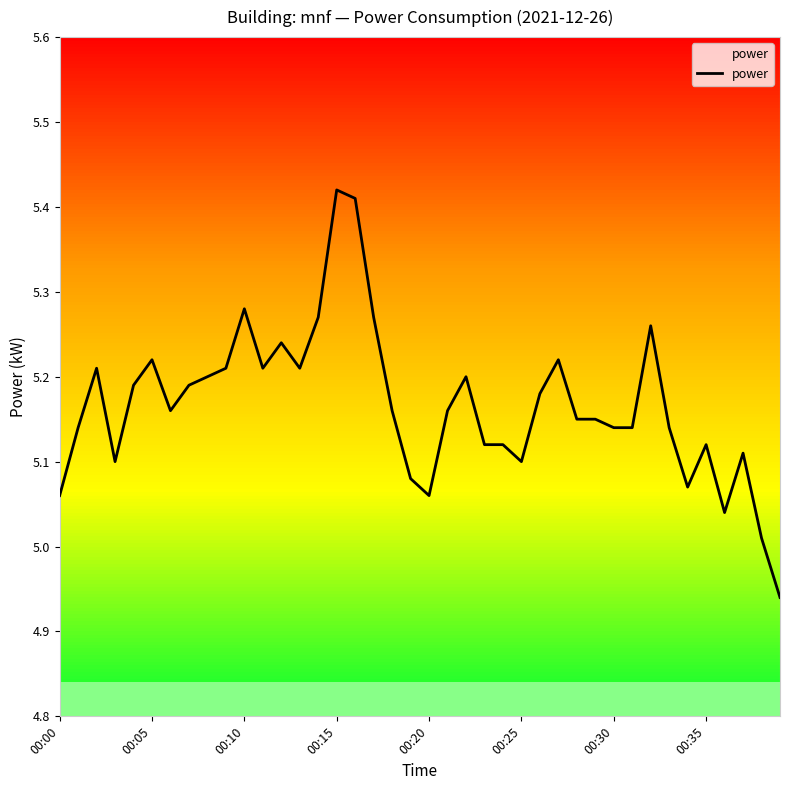

The value of power at 00:20 is 2.1. True or false?

False